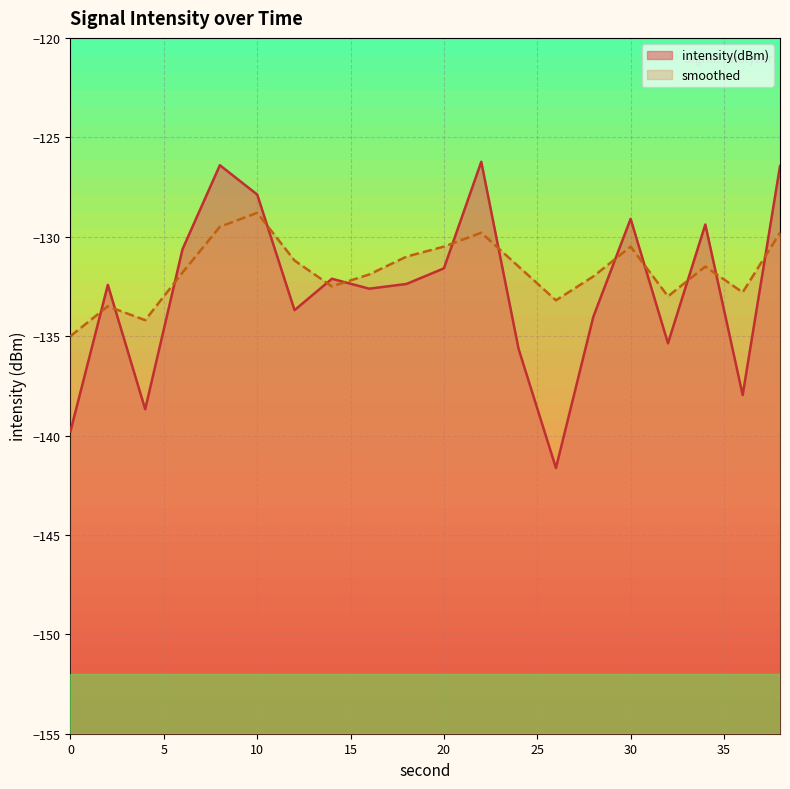

True or false: intensity(dBm) has more than 2 points higher than both neighbors.

True